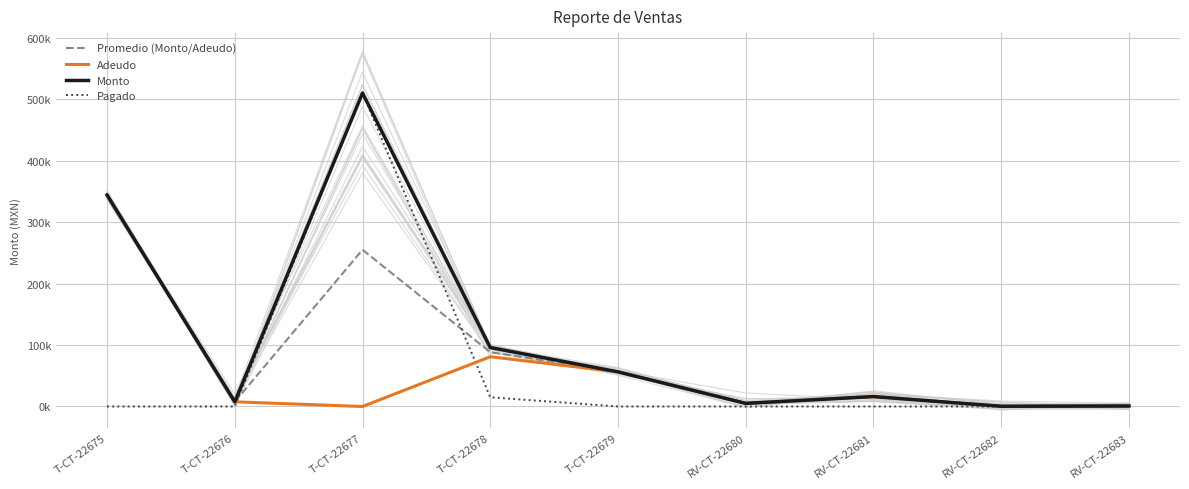

How many distinct data groups are displayed?

4